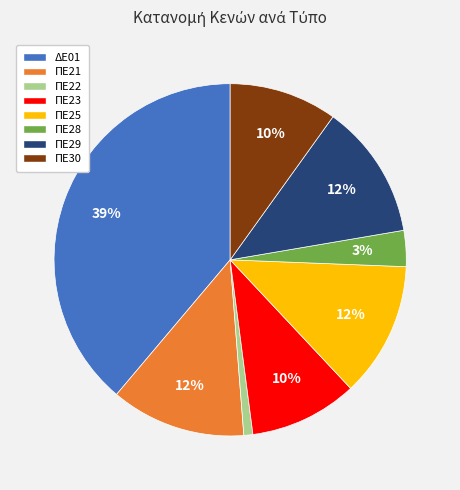

Combined, do ΠΕ21 and ΔΕ01 account for over 50%?

Yes